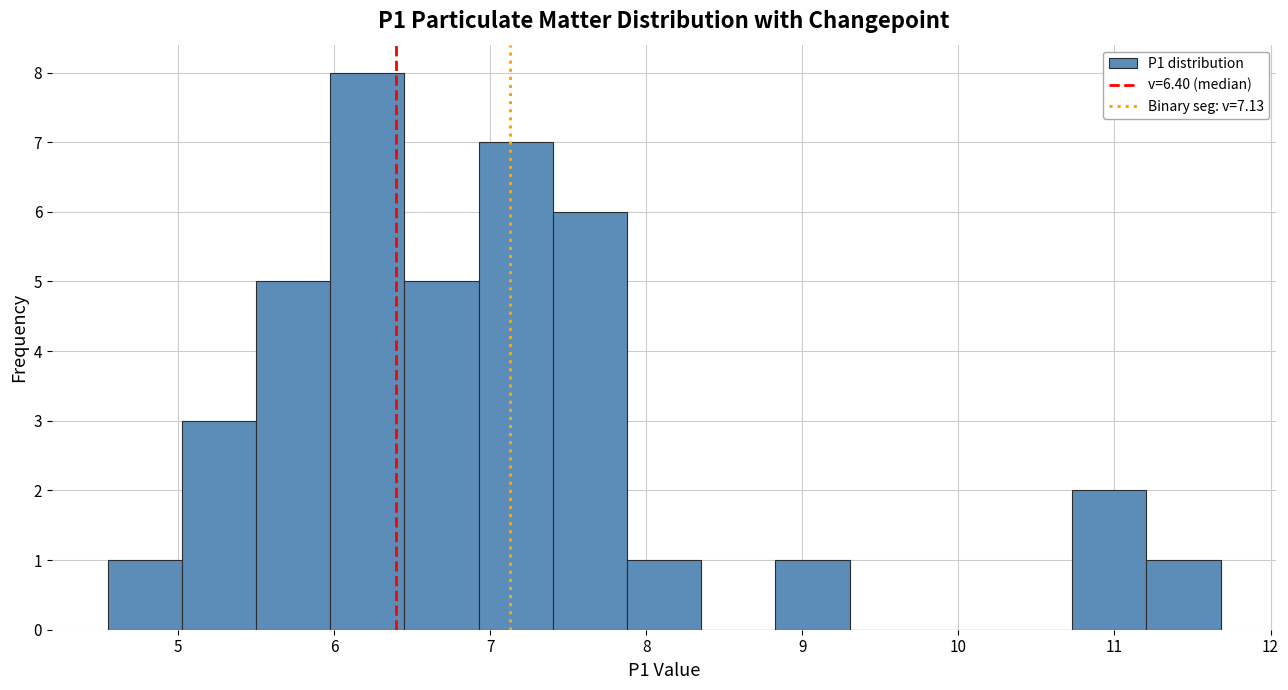

Over which range of the x-axis is the bar tallest?

6.0 to 6.5